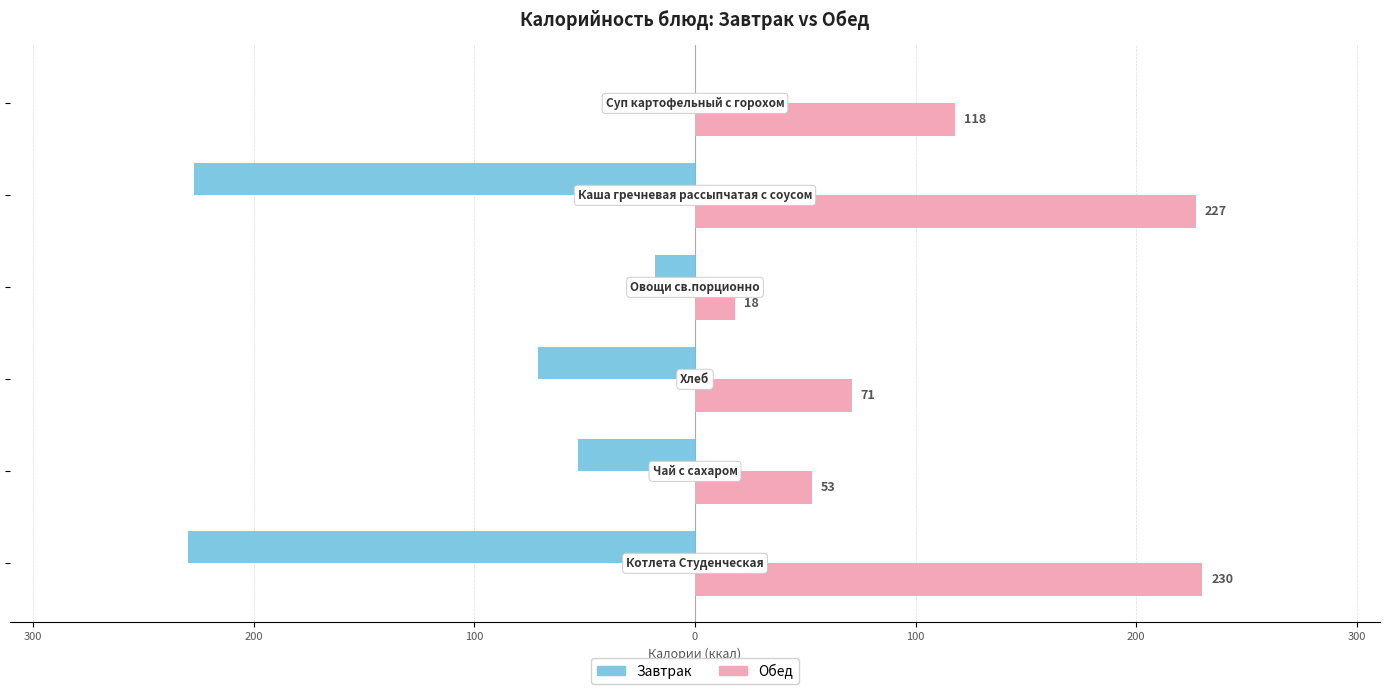

At how many categories does at least one series exceed 52?

5